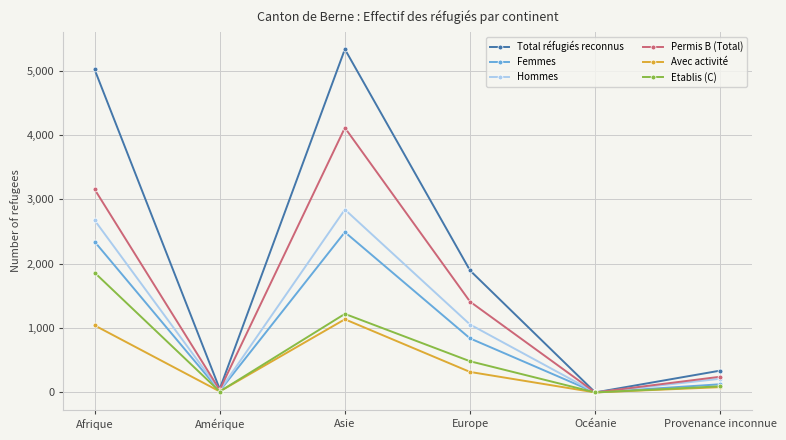

What is the sum of all Hommes values?

6814